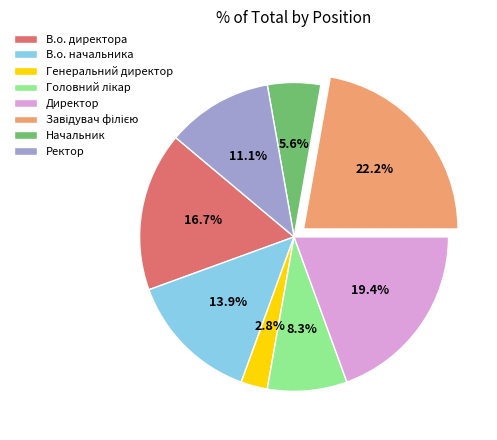

Which has a higher value, Начальник or В.о. начальника?

В.о. начальника